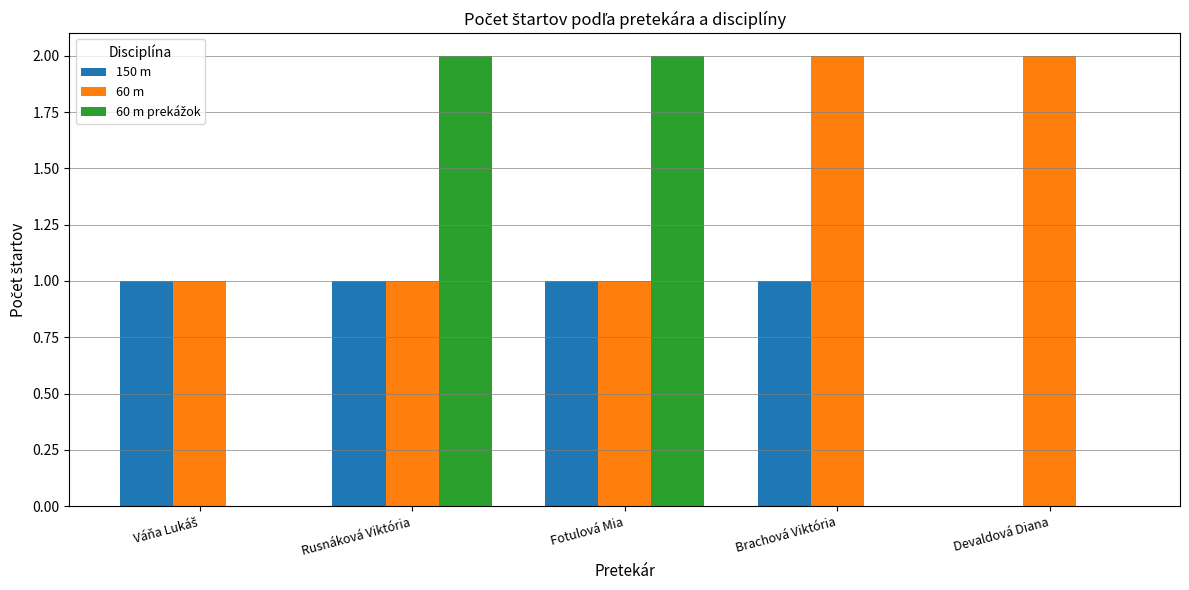

Which series has the largest total across all categories?

60 m